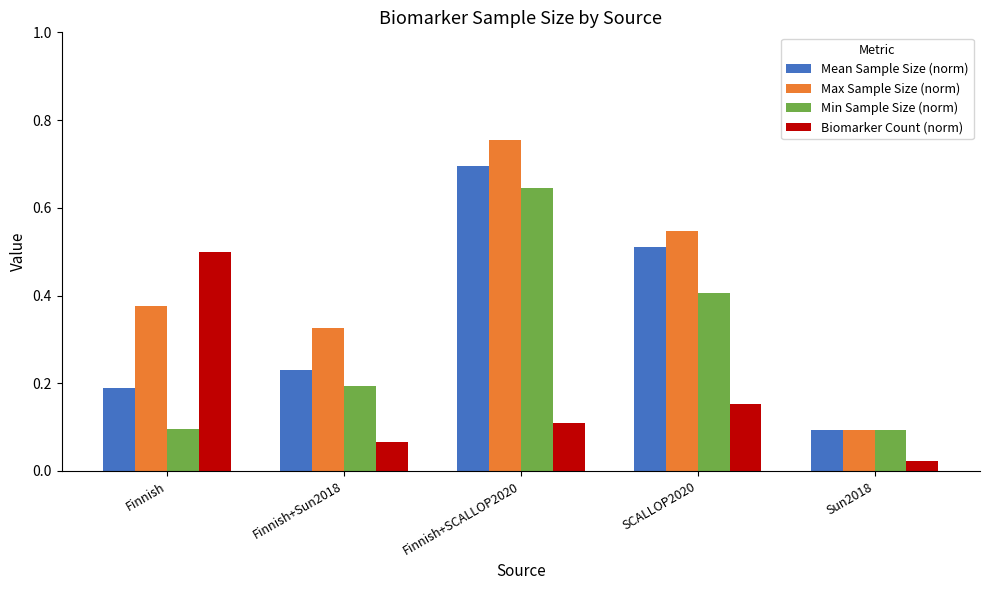

How many Mean Sample Size (norm) values are between 0 and 1?

5